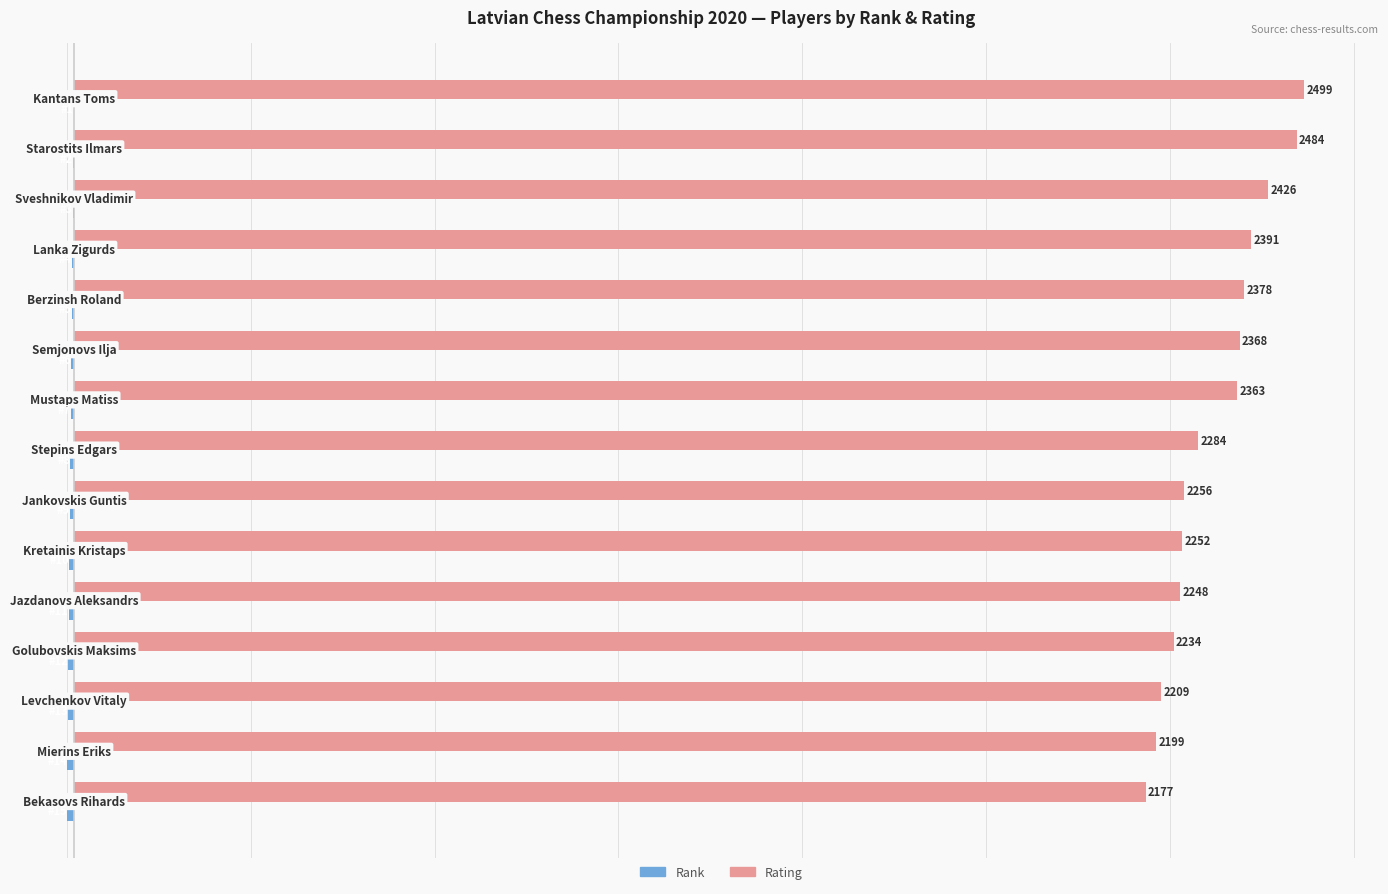

Which series has the largest total across all categories?

Rating